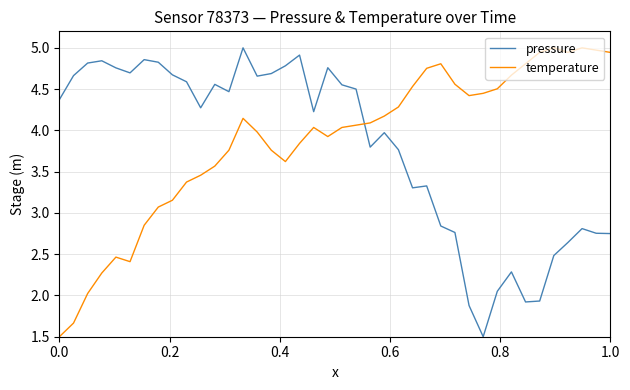

How many intersections are there between pressure and temperature?

1